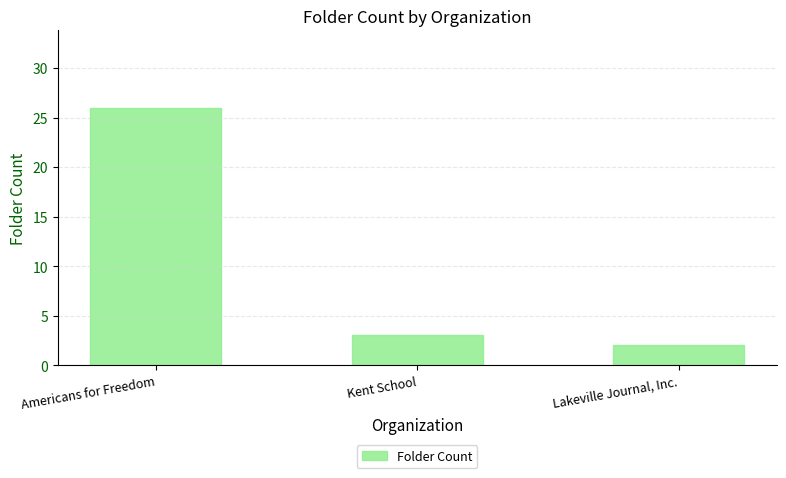

True or false: the data shows 13 at Americans for Freedom.

False